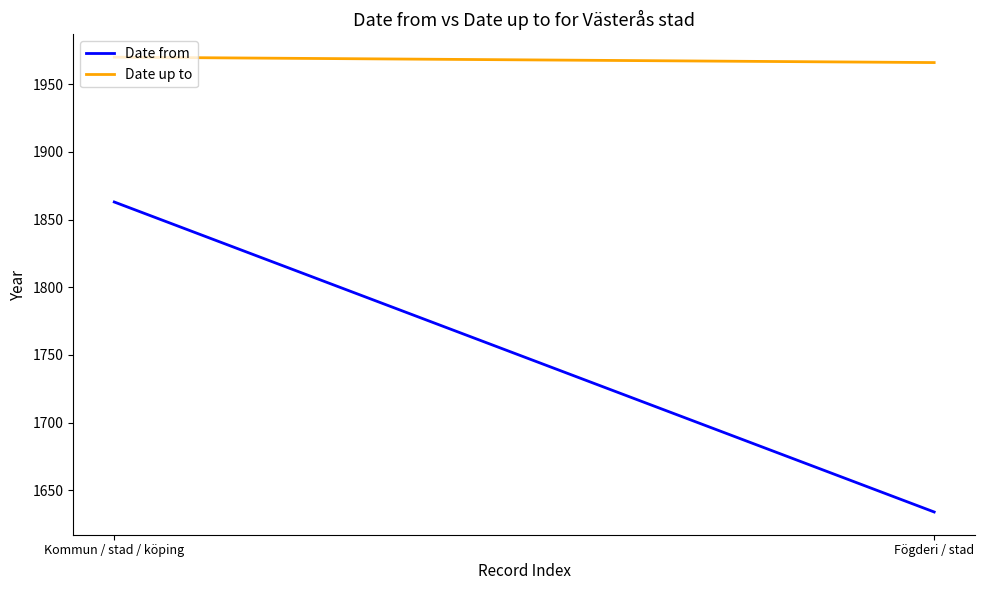

Reading left to right, extract all data points from this chart.

Date from: Kommun / stad / köping=1863	Fögderi / stad=1634
Date up to: Kommun / stad / köping=1970	Fögderi / stad=1966